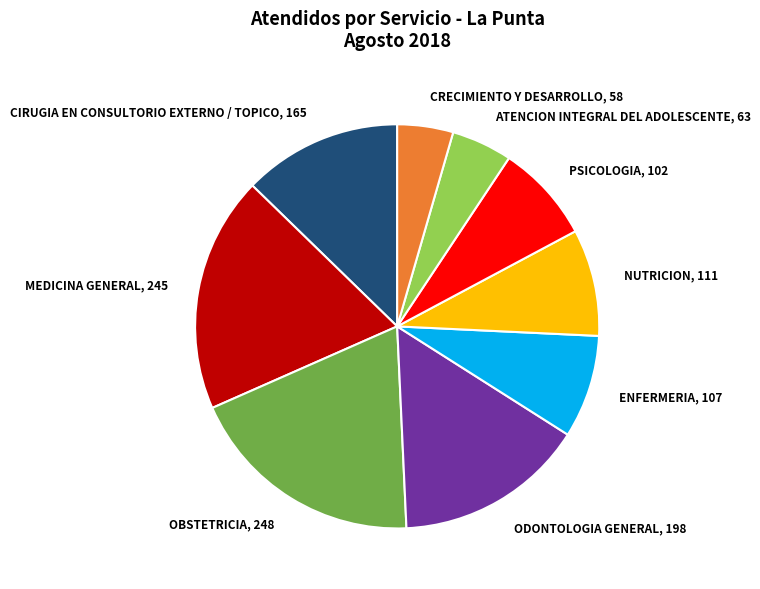

Do CIRUGIA EN CONSULTORIO EXTERNO / TOPICO and MEDICINA GENERAL together represent more than half of the pie?

No